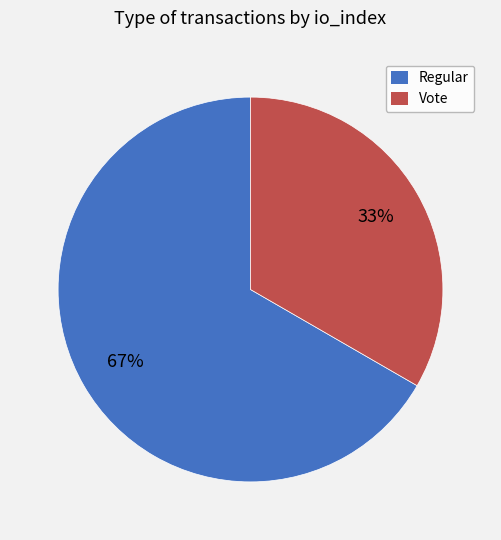

What percentage is the Regular slice, to the nearest percent?

67%